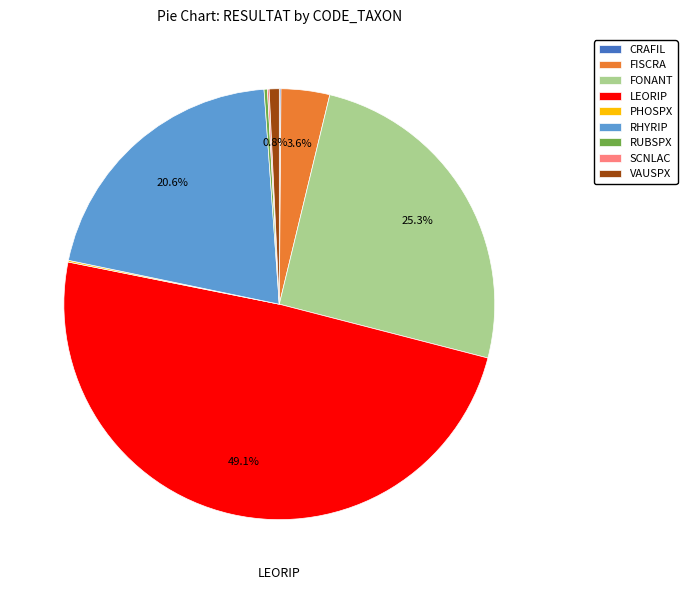

Is there a majority slice in this chart?

No